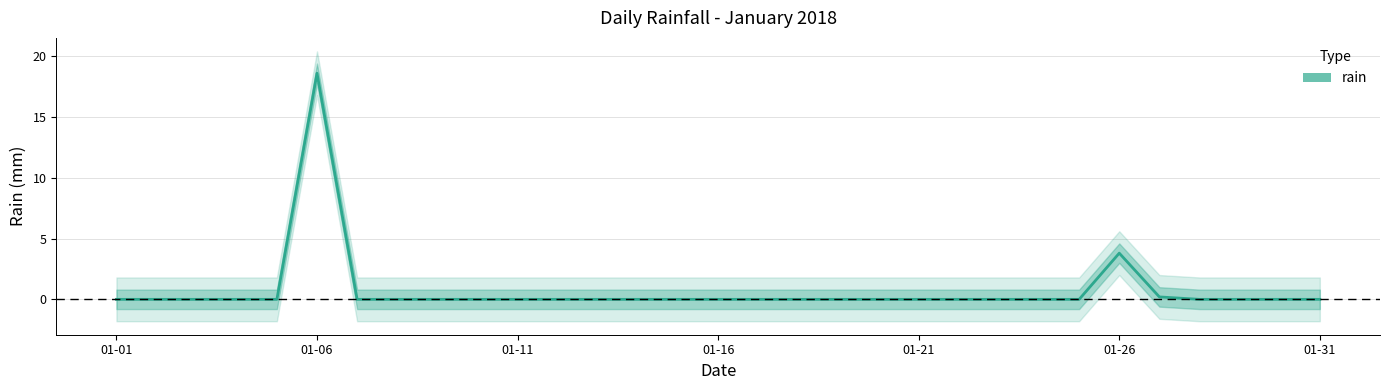

Which has a higher value, 19 or 11?

19